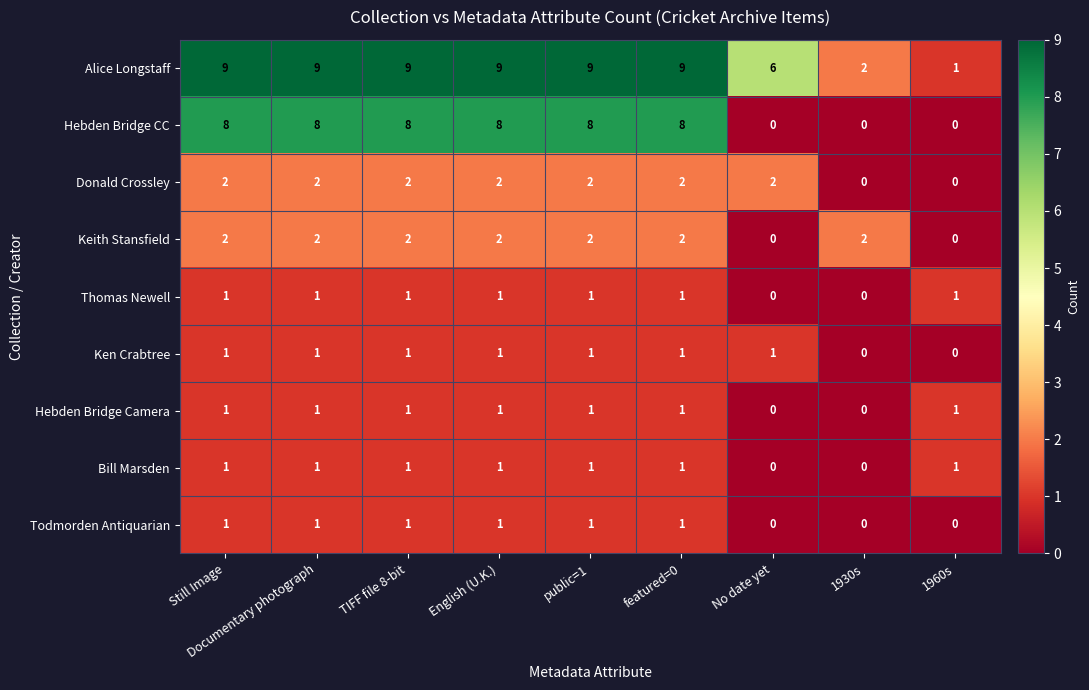

What is the difference between the highest and lowest values at Still Image?

8